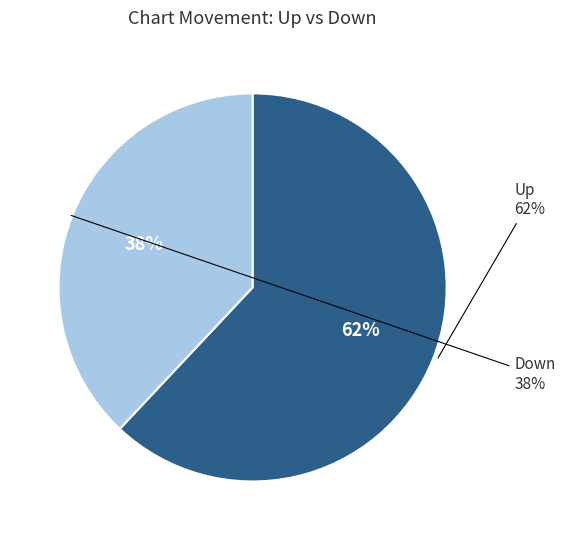

To the nearest percent, what is the difference between the largest and smallest slice percentages?

24%